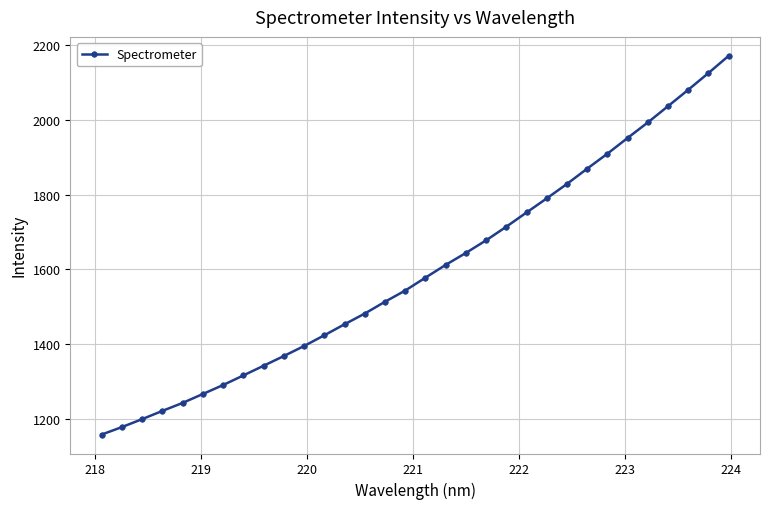

What is the smallest value displayed?

1158.6